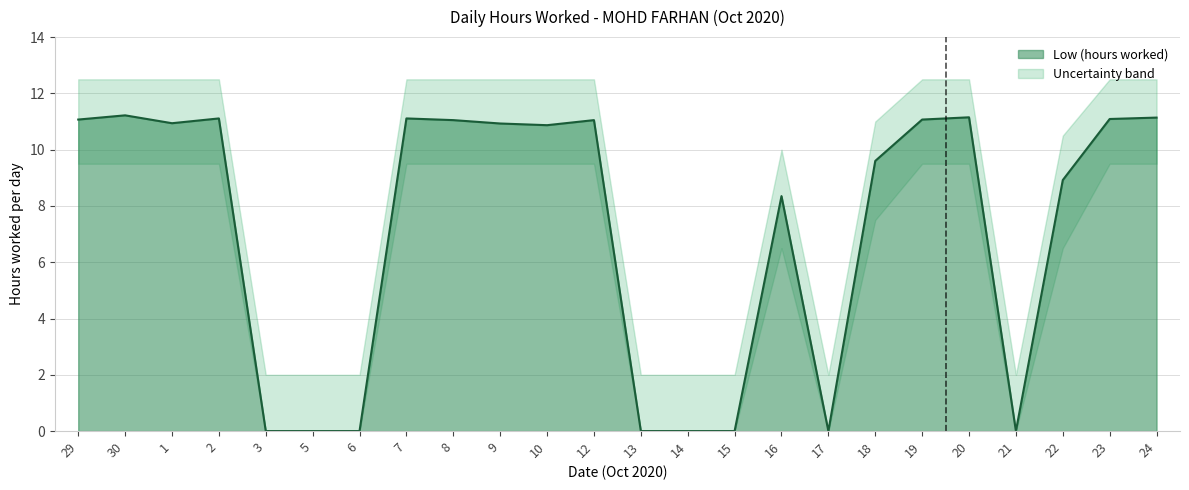

How many data points does each series have?

24